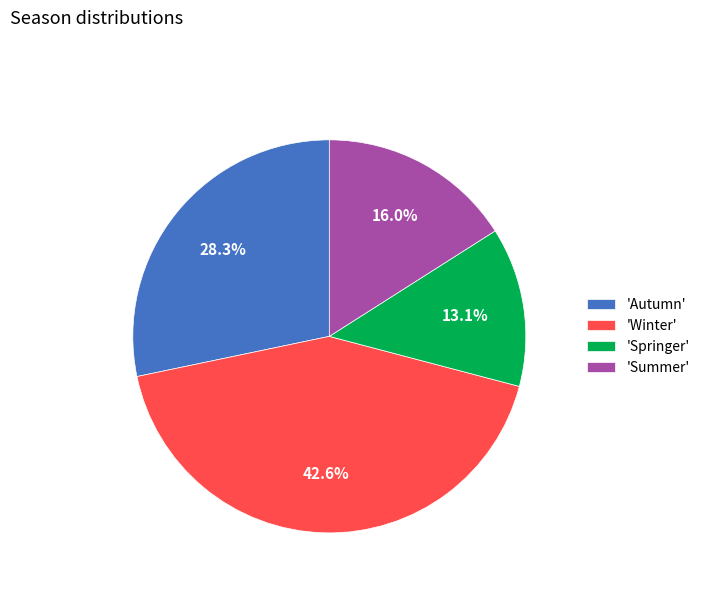

How many segments does this pie chart have?

4